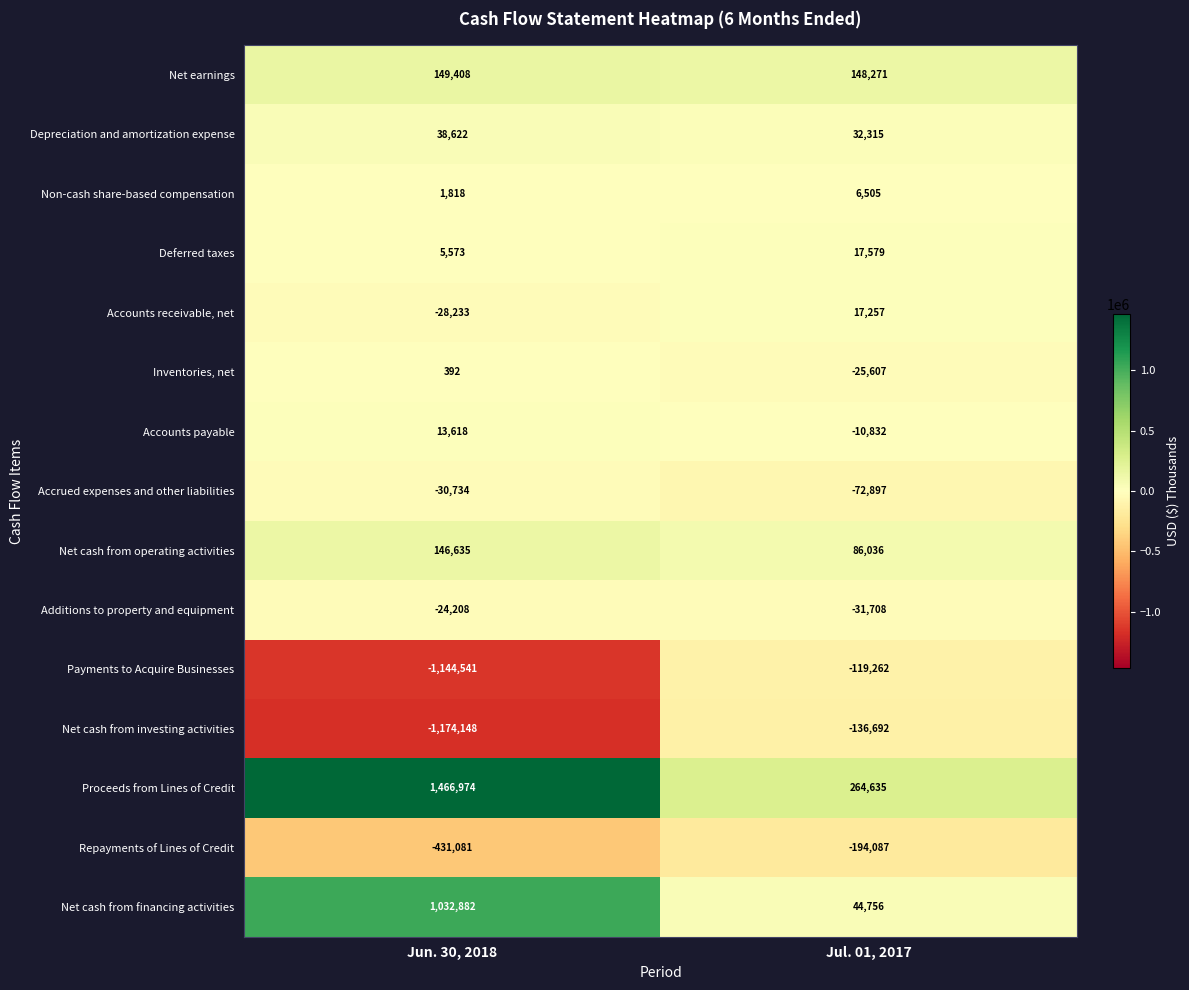

What is the lowest value of the Accounts payable series?

-10832